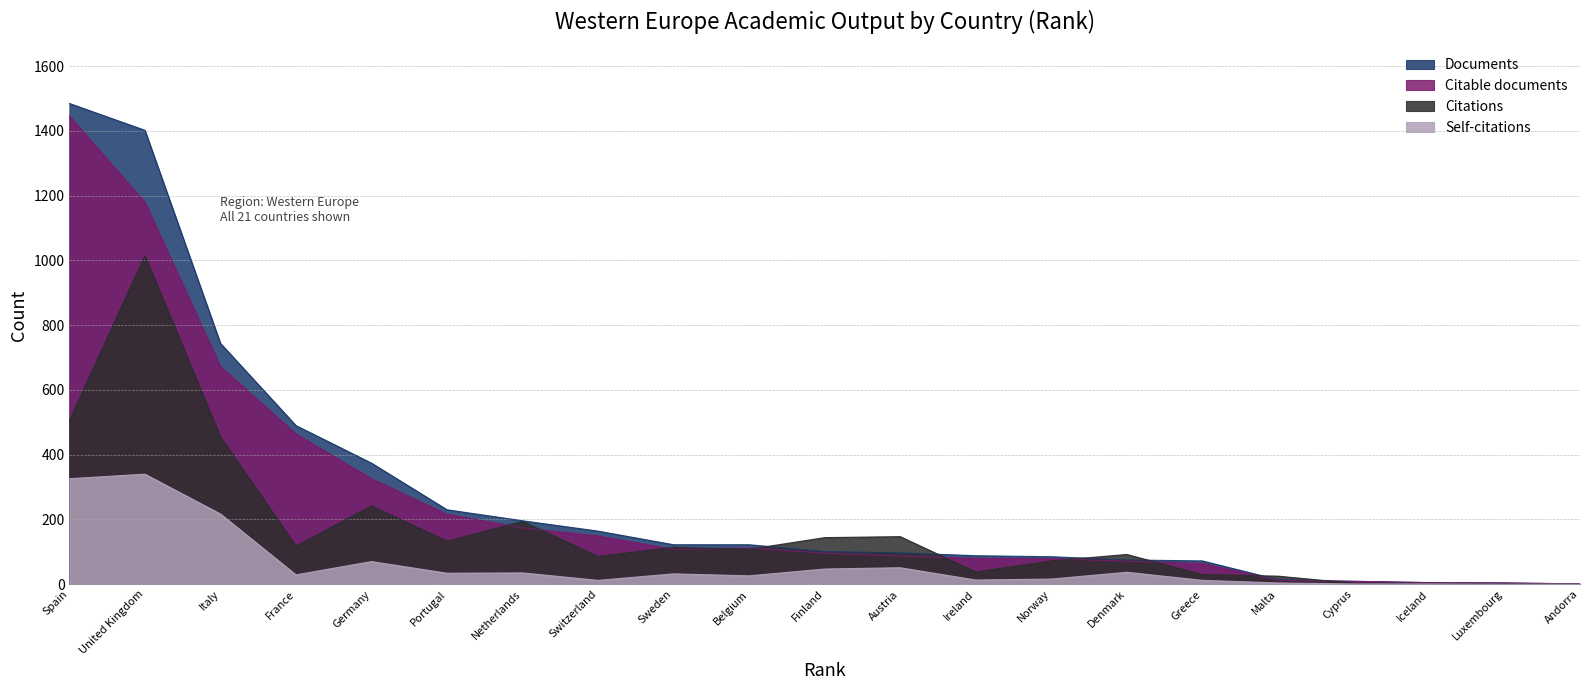

What is the greatest value displayed?

1485